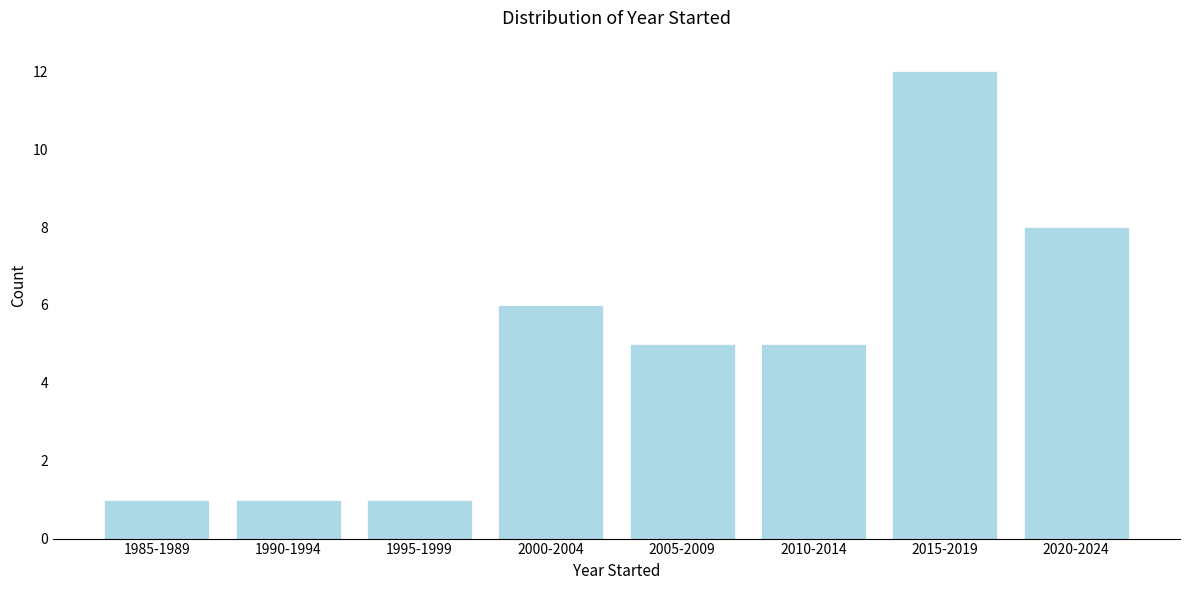

Reading left to right, extract all data points from this chart.

1	1	1	6	5	5	12	8